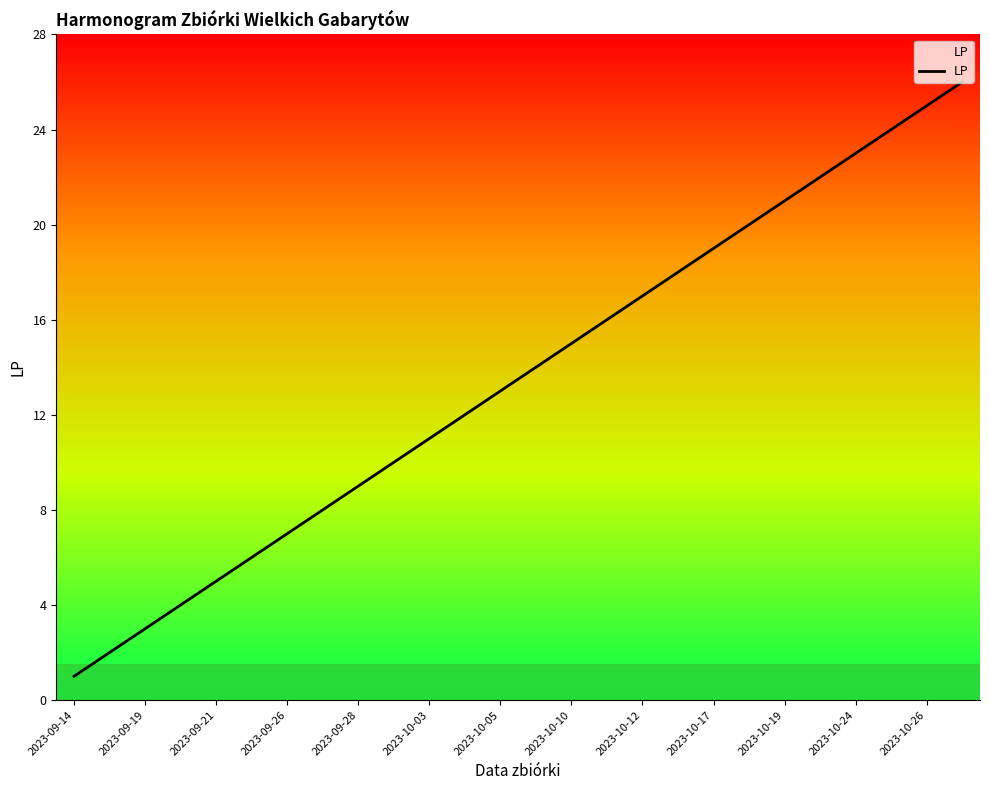

What is the difference between the maximum and minimum values?

25